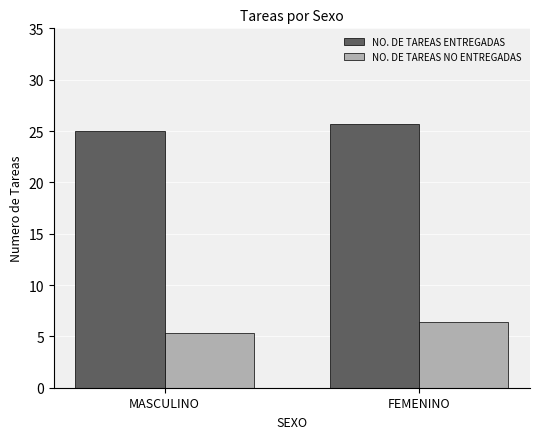

Read the NO. DE TAREAS ENTREGADAS value at MASCULINO.

25.0